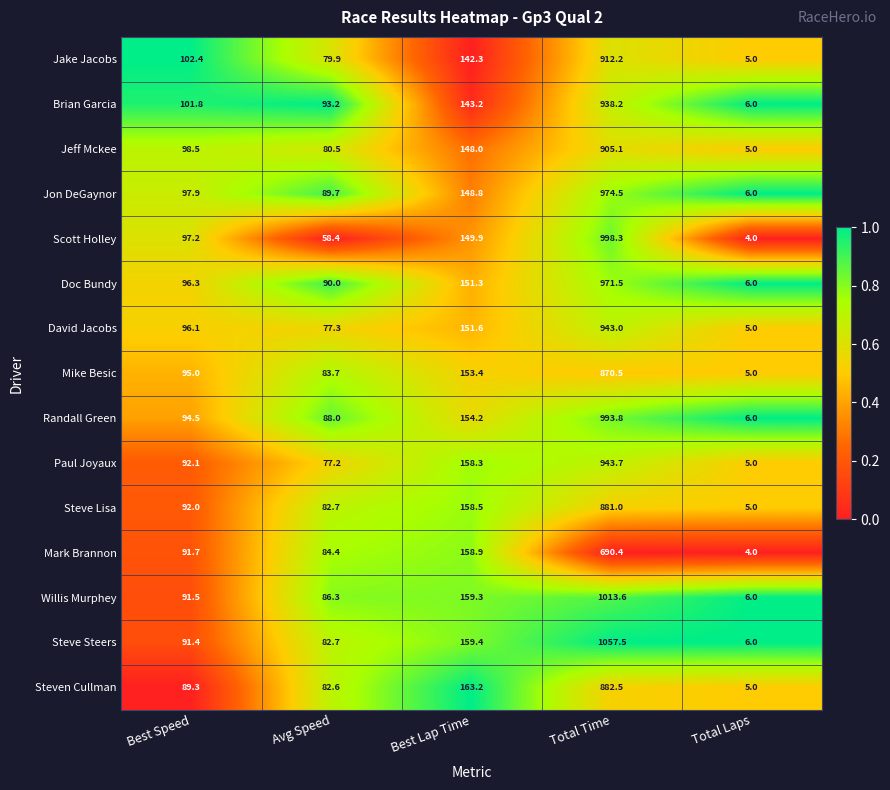

What is the sum of the Paul Joyaux values at Total Laps and Avg Speed?

82.2